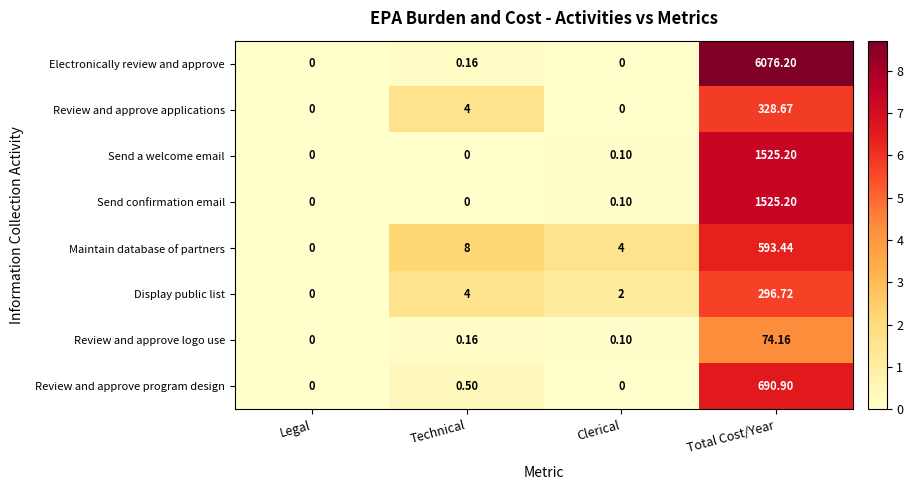

Which series has the largest range (max minus min)?

Electronically review and approve